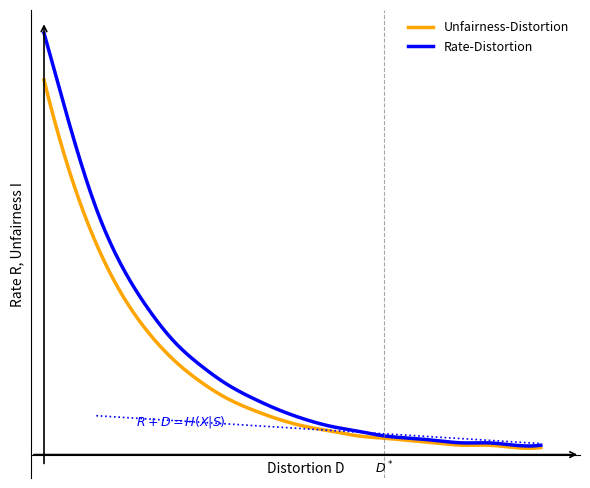

What is the difference between the maximum and minimum values in the Unfairness-Distortion series?

157